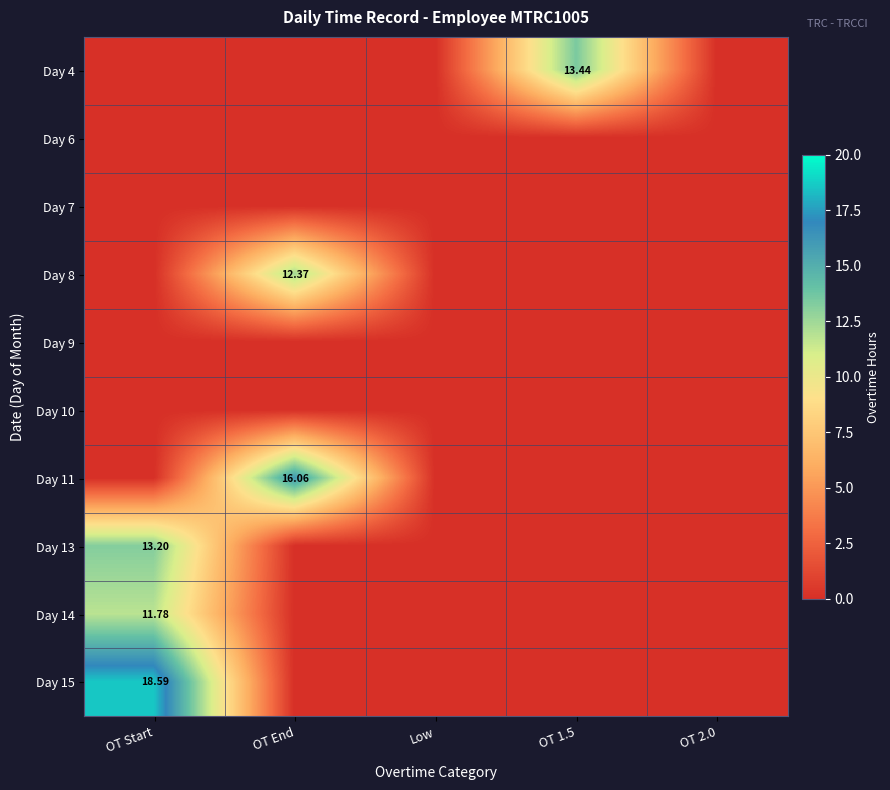

Is the value of Day 9 at OT End greater than the value of Day 11 at Low?

No